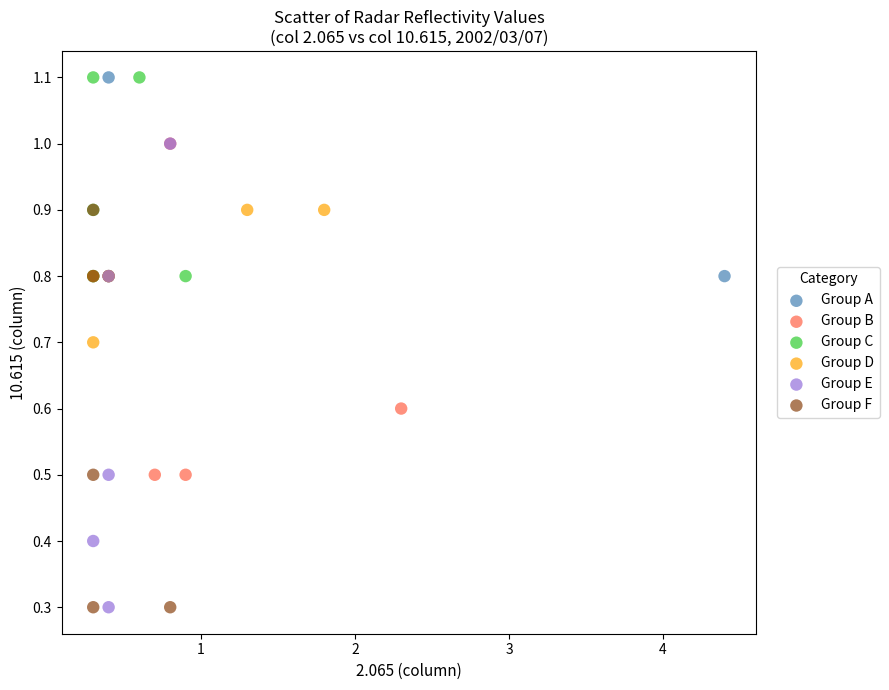

Which series has the largest Y range (max minus min)?

Group E